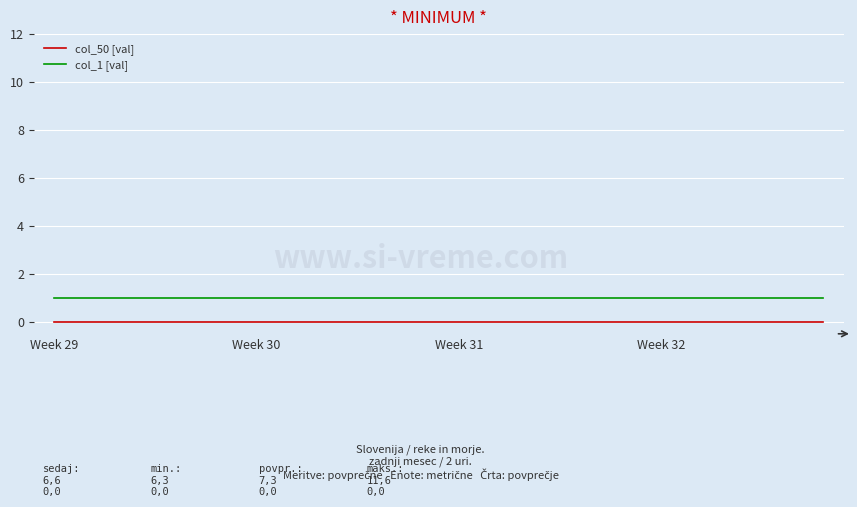

Does the chart have visible grid lines?

Yes